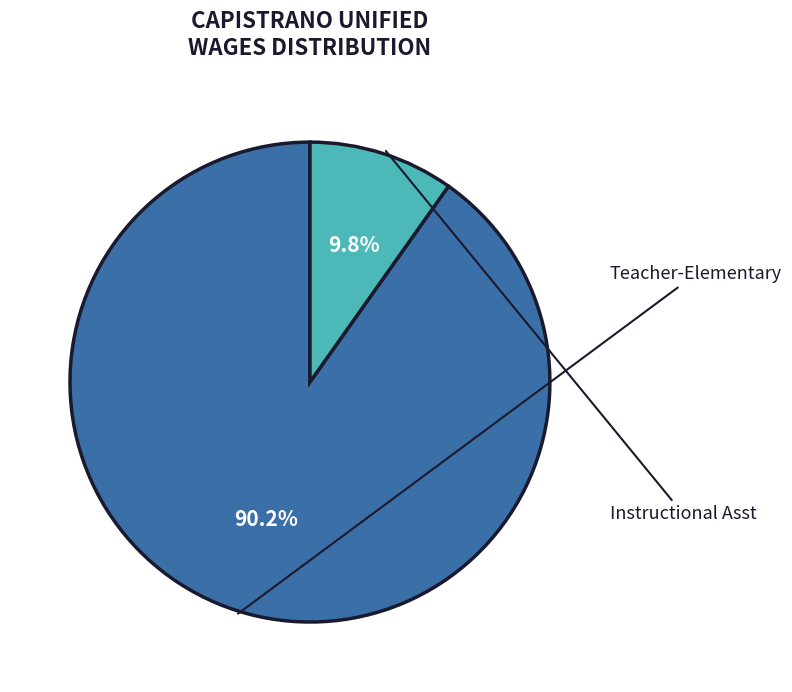

Which slice is the largest?

Teacher-Elementary